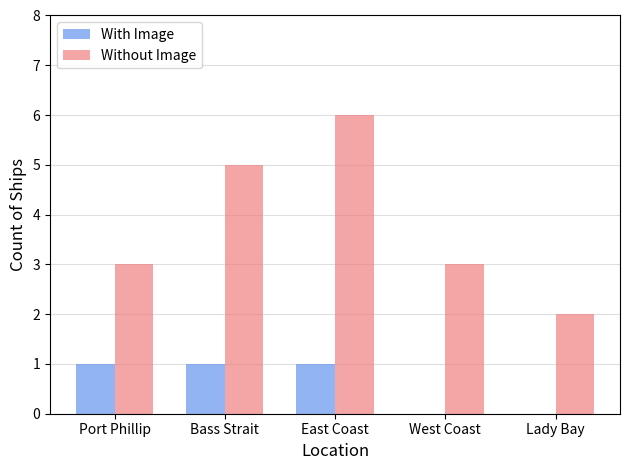

Reading right to left, what are all the values shown in this chart?

With Image: Lady Bay=0	West Coast=0	East Coast=1	Bass Strait=1	Port Phillip=1
Without Image: Lady Bay=2	West Coast=3	East Coast=6	Bass Strait=5	Port Phillip=3